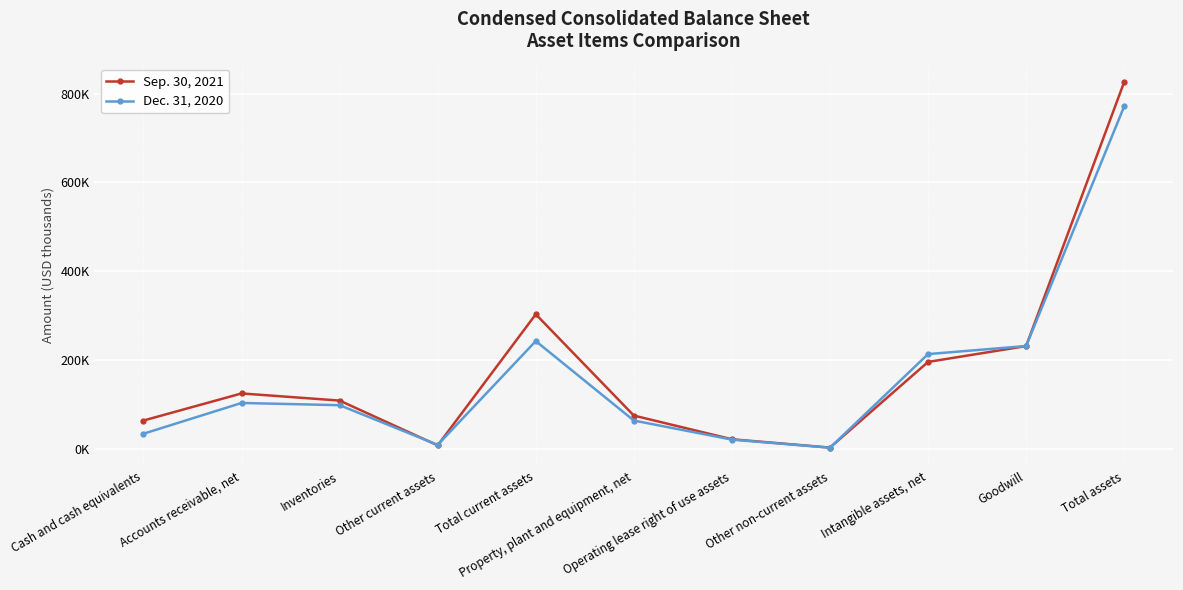

Reading left to right, what are all the values shown in this chart?

Sep. 30, 2021: Cash and cash equivalents=63174	Accounts receivable, net=124270	Inventories=108144	Other current assets=7157	Total current assets=302745	Property, plant and equipment, net=74346	Operating lease right of use assets=20940	Other non-current assets=2134	Intangible assets, net=195310	Goodwill=231083	Total assets=826558
Dec. 31, 2020: Cash and cash equivalents=33456	Accounts receivable, net=102755	Inventories=97773	Other current assets=8312	Total current assets=242296	Property, plant and equipment, net=63146	Operating lease right of use assets=20122	Other non-current assets=1870	Intangible assets, net=213000	Goodwill=231158	Total assets=771592